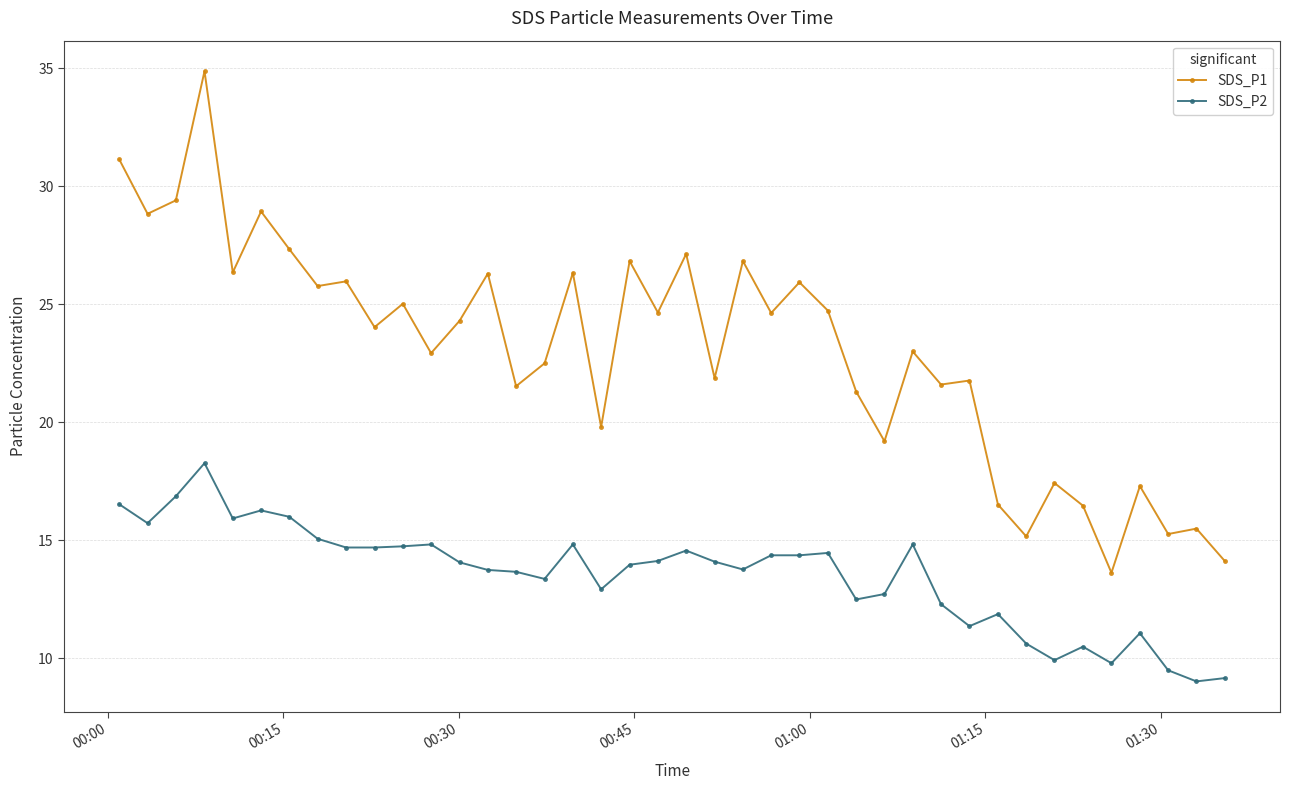

True or false: SDS_P2 and SDS_P1 cross at least once.

False